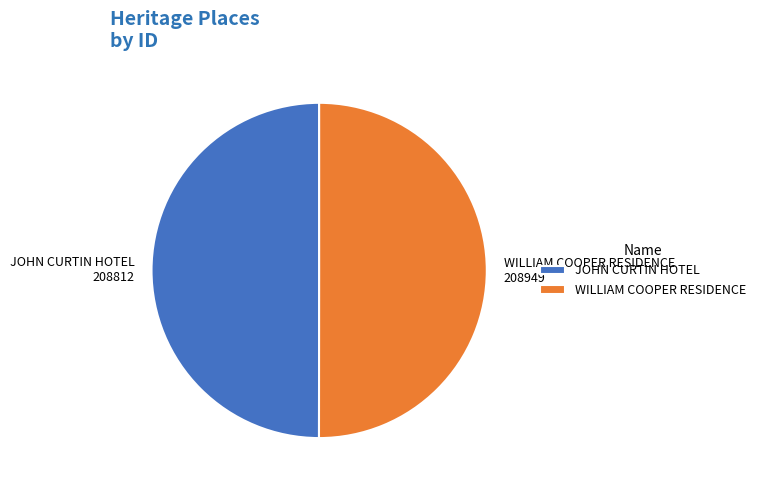

The WILLIAM COOPER RESIDENCE slice represents 50% of the pie. True or false?

True